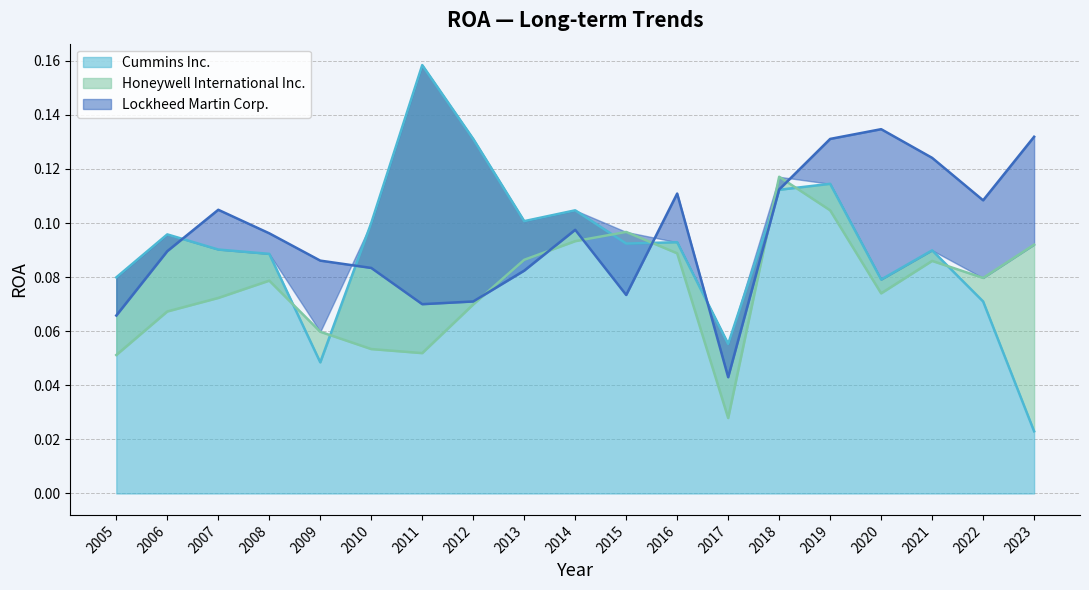

What is the value of the Cummins Inc. point at the 12th from the left?

0.1